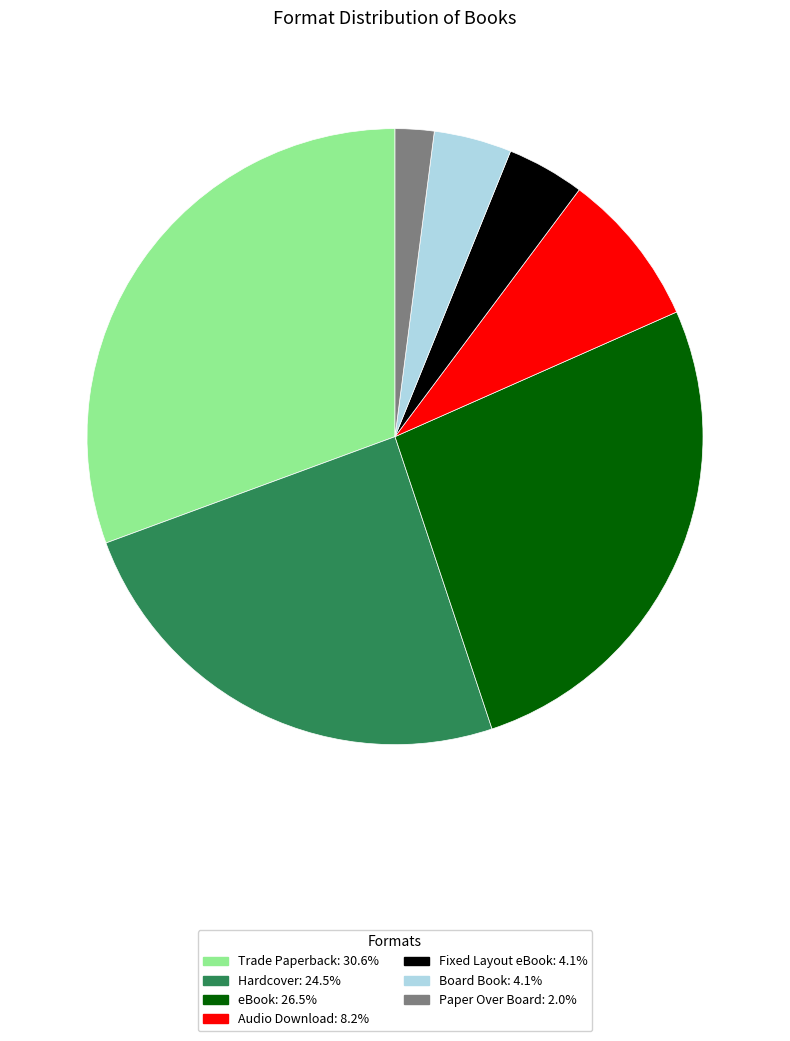

Do Audio Download and Trade Paperback together represent more than half of the pie?

No